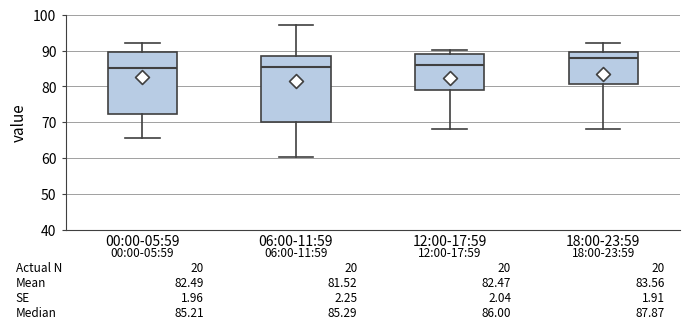

Which box has the highest median line?

18:00-23:59